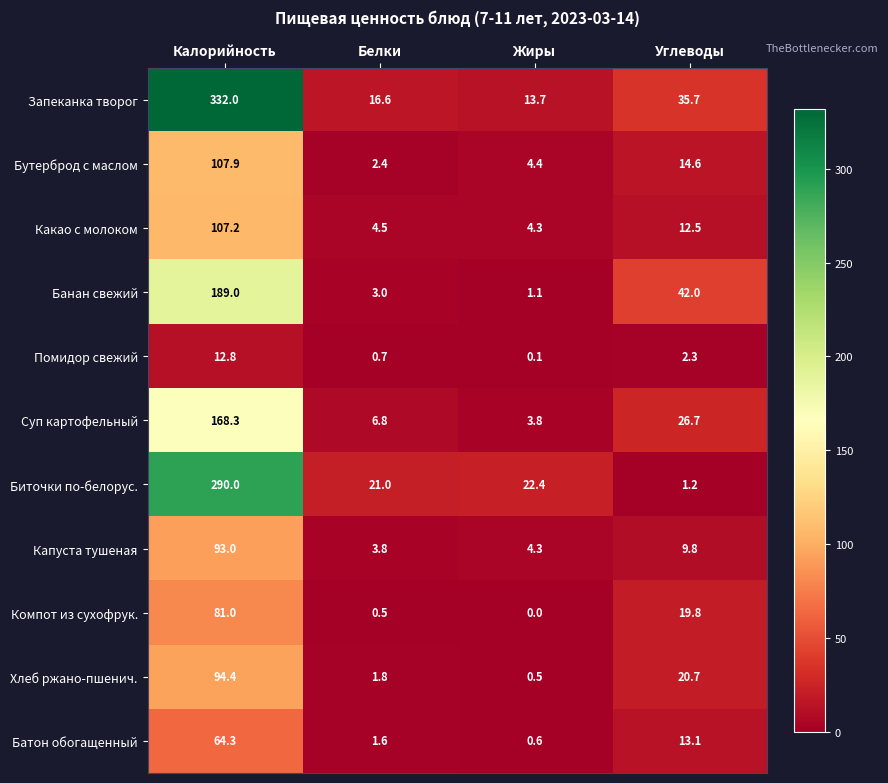

The value of Суп картофельный at Калорийность is 168.3. True or false?

True